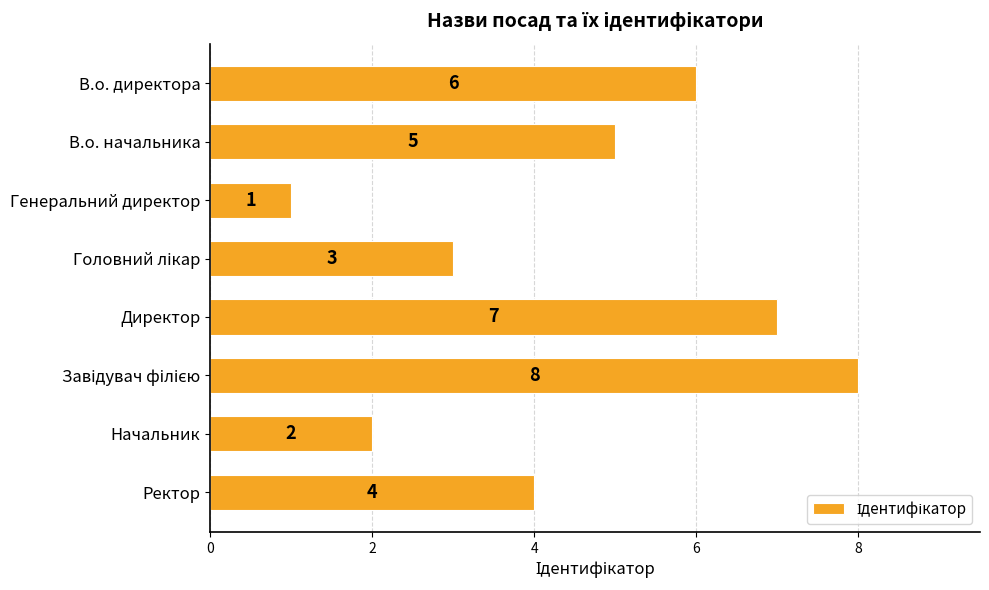

What is the label of the 1st bar from the top?

В.о. директора